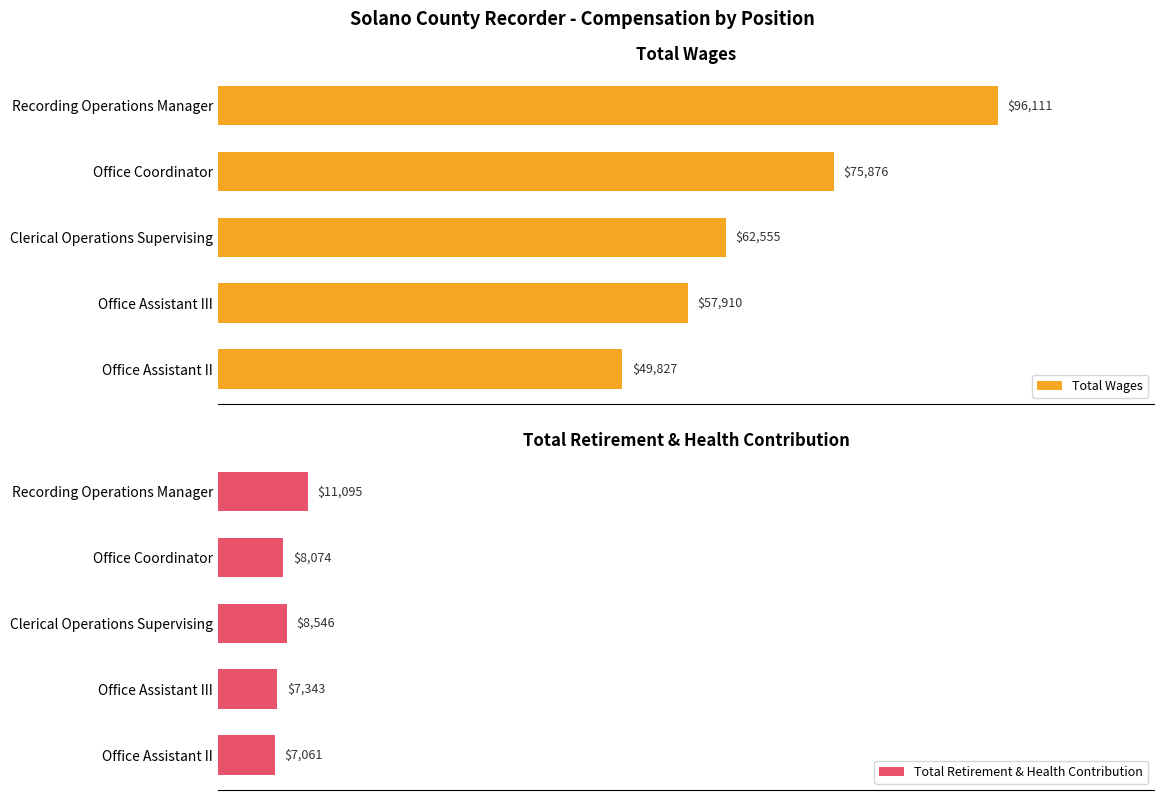

How many bars are there in total?

10